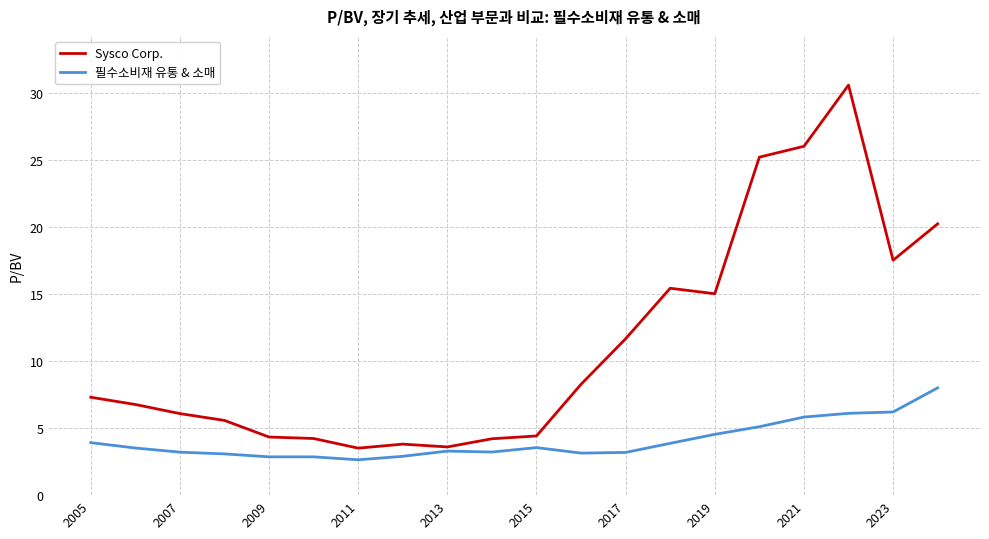

Does the chart have visible grid lines?

Yes